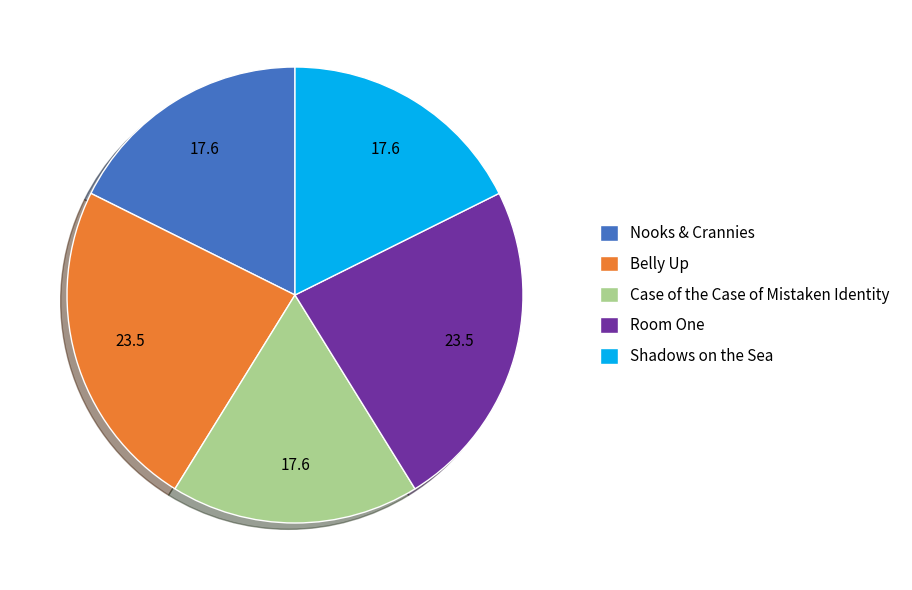

Is Room One the majority of the pie?

No